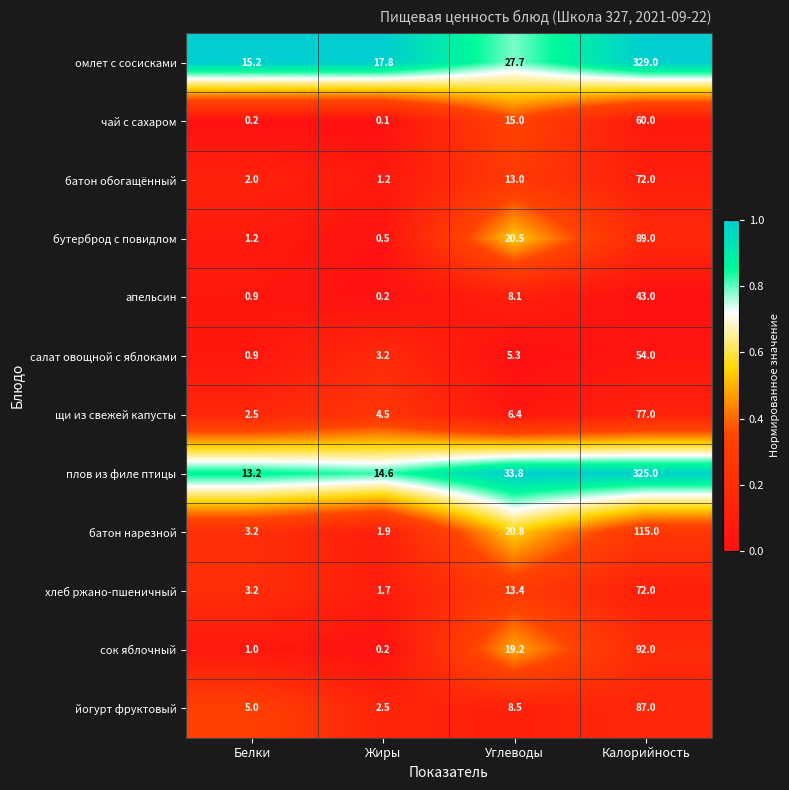

The value of омлет с сосисками at Калорийность is 329.0. True or false?

True